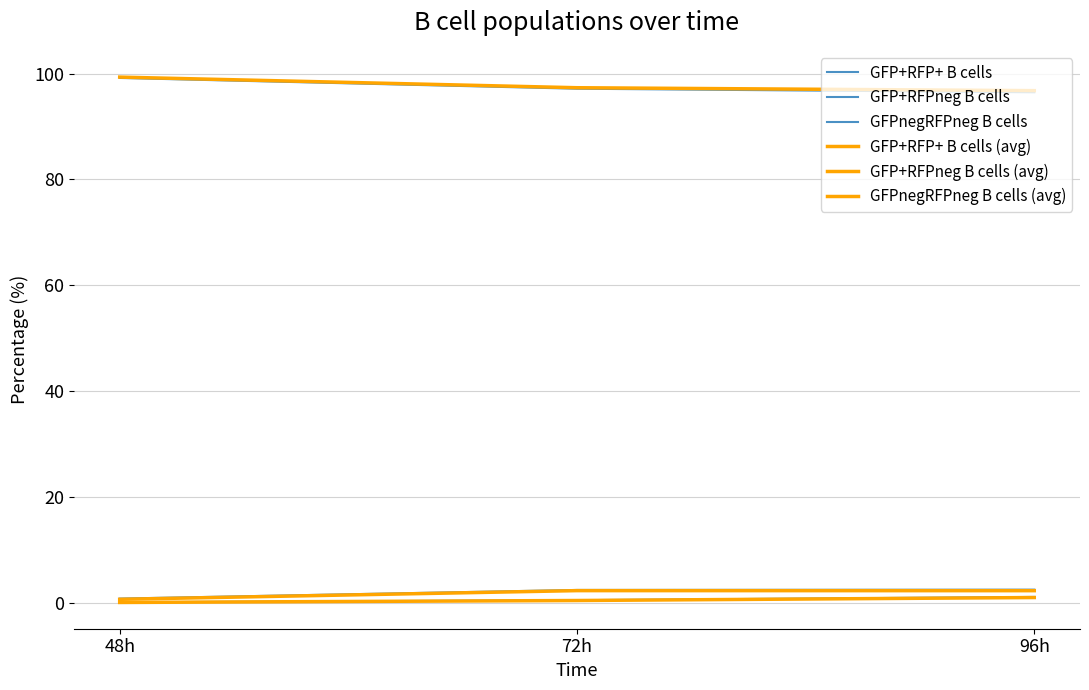

Is it true that GFPnegRFPneg B cells equals 37.6 at 96h?

False